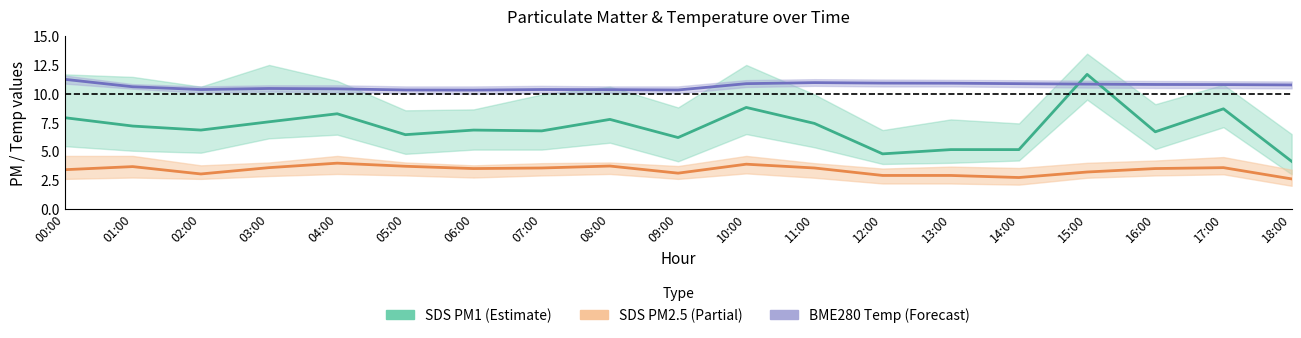

What is the difference between the maximum and minimum values in the SDS PM2.5 (Partial) series?

1.4